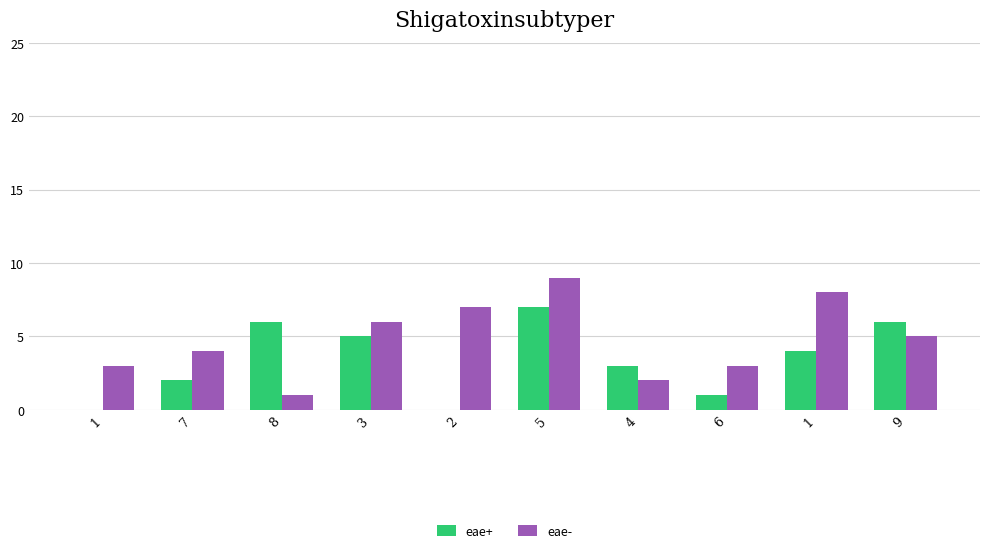

How many groups of bars are there?

10